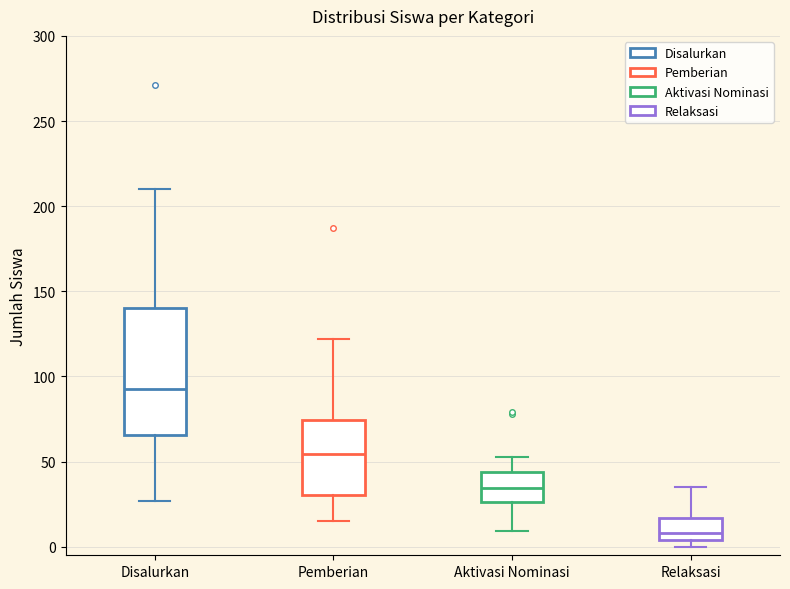

Reading left to right, read every box against the y-axis: the position of its median line, the range the box covers, and the ends of its whiskers. The values are not printed on the chart, so give them approximately, as read against the axis.

Disalurkan: median 95, box 65 to 140, whiskers 25 to 210
Pemberian: median 55, box 30 to 75, whiskers 15 to 120
Aktivasi Nominasi: median 35, box 25 to 45, whiskers 10 to 55
Relaksasi: median 10, box 5 to 15, whiskers 0 to 35